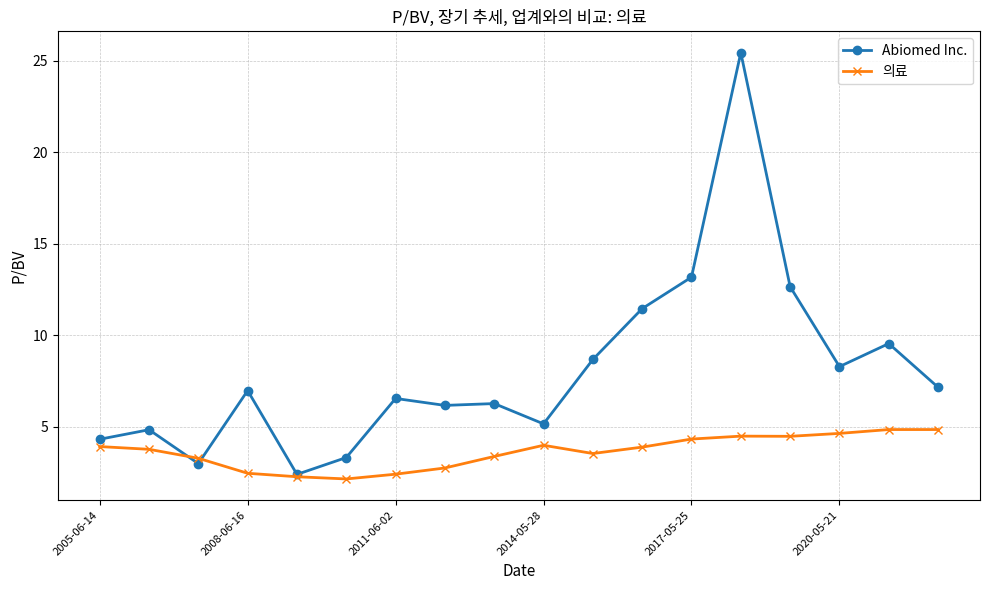

True or false: Abiomed Inc. has more than 0 points higher than both neighbors.

True